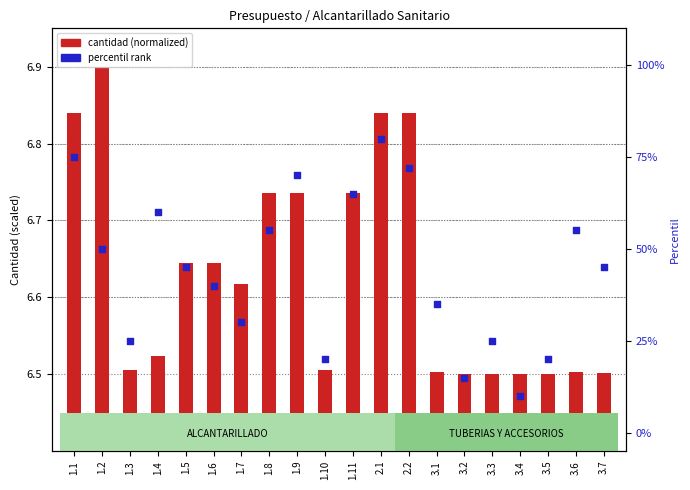

Which series reaches the minimum Y coordinate?

cantidad (normalized)